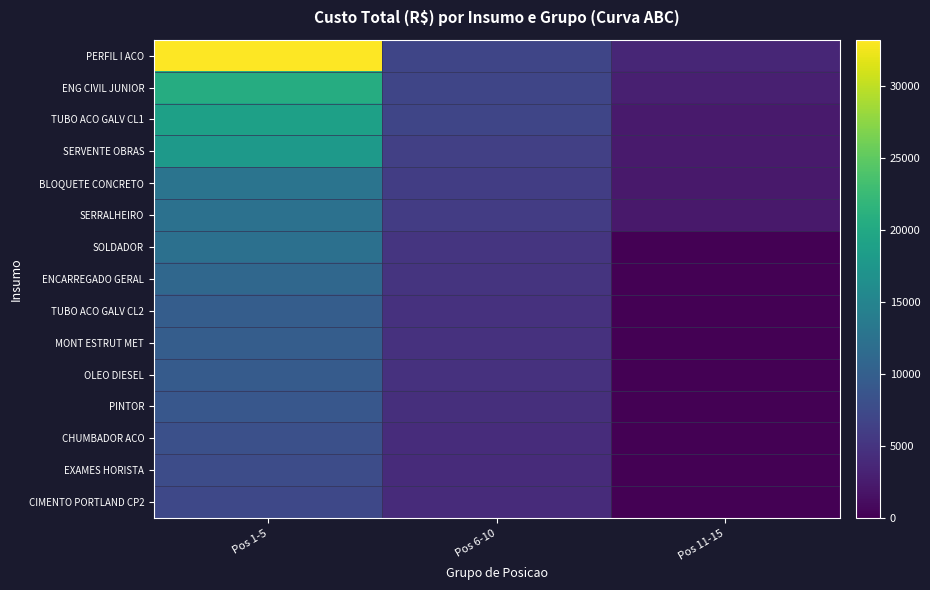

Count the number of categories in the chart.

3